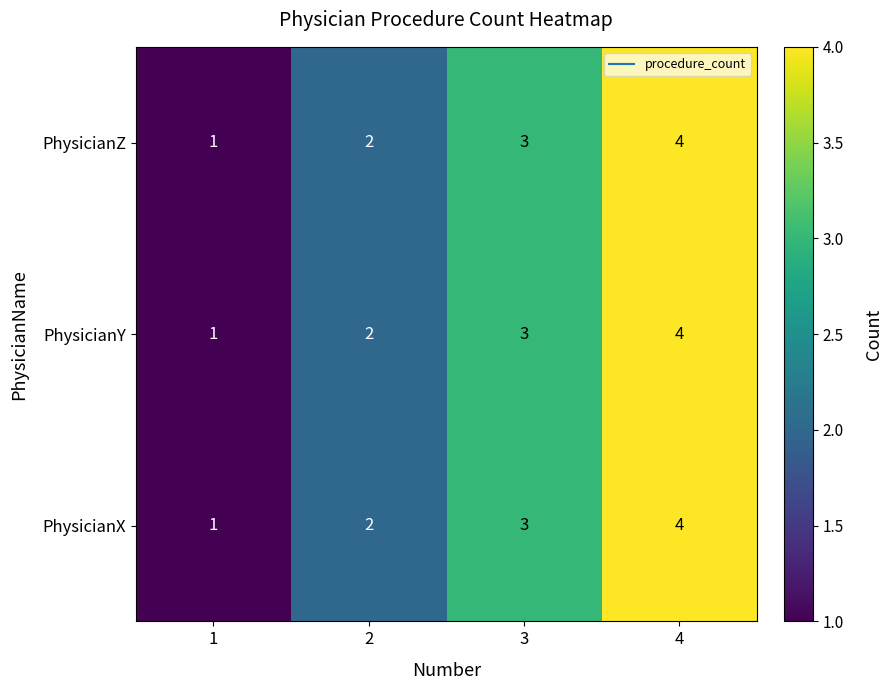

What is the sum of all PhysicianY values?

10